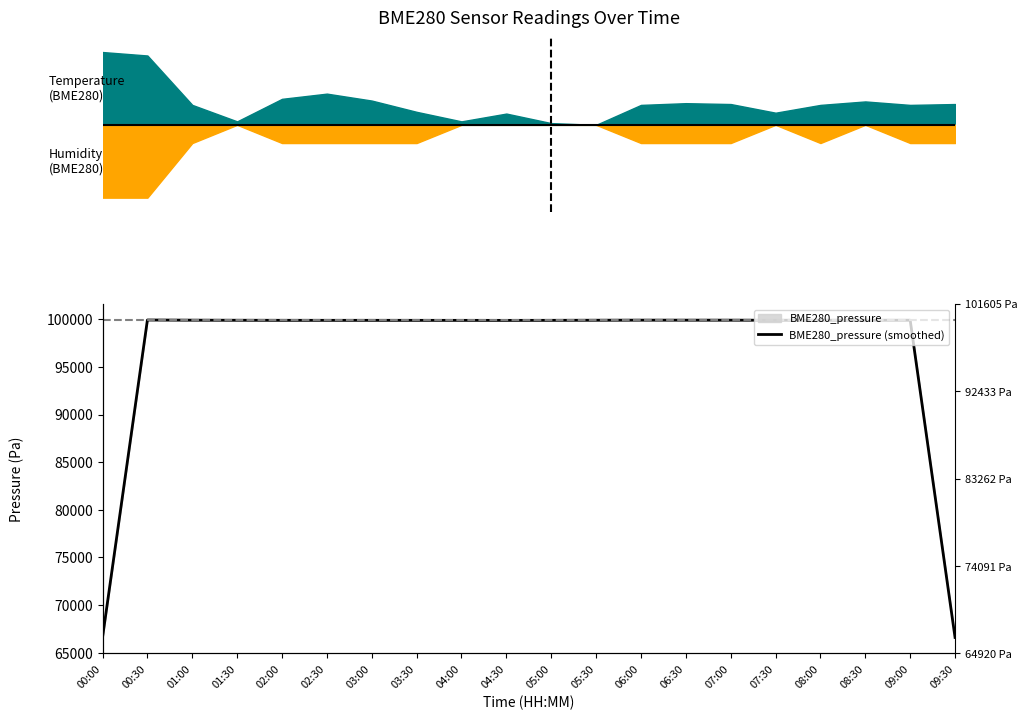

What is the label of the 14th point from the right?

03:00